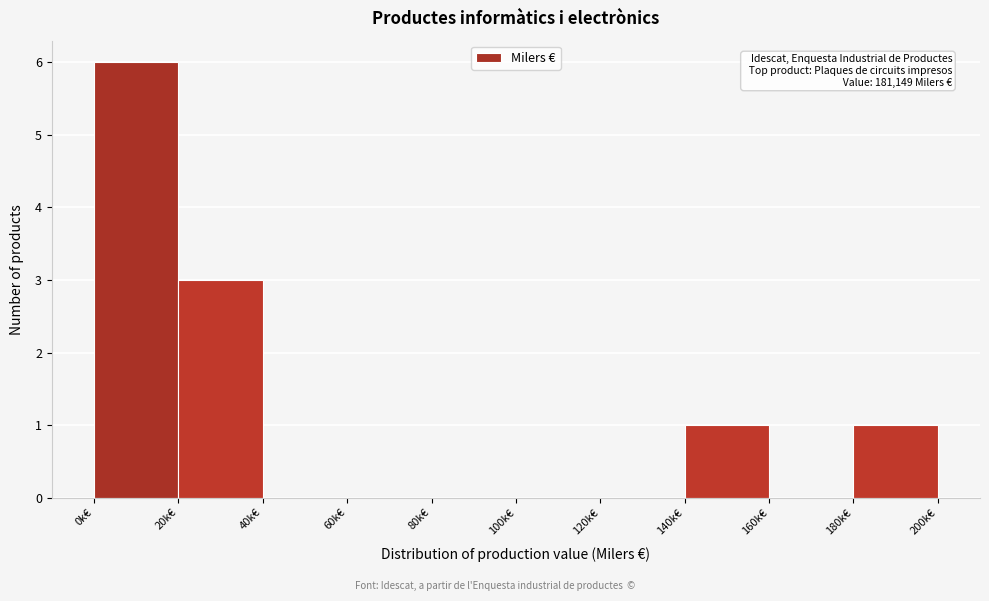

Reading right to left, transcribe all the data shown in this chart.

180k€=1	160k€=0	140k€=1	120k€=0	100k€=0	80k€=0	60k€=0	40k€=0	20k€=3	0k€=6